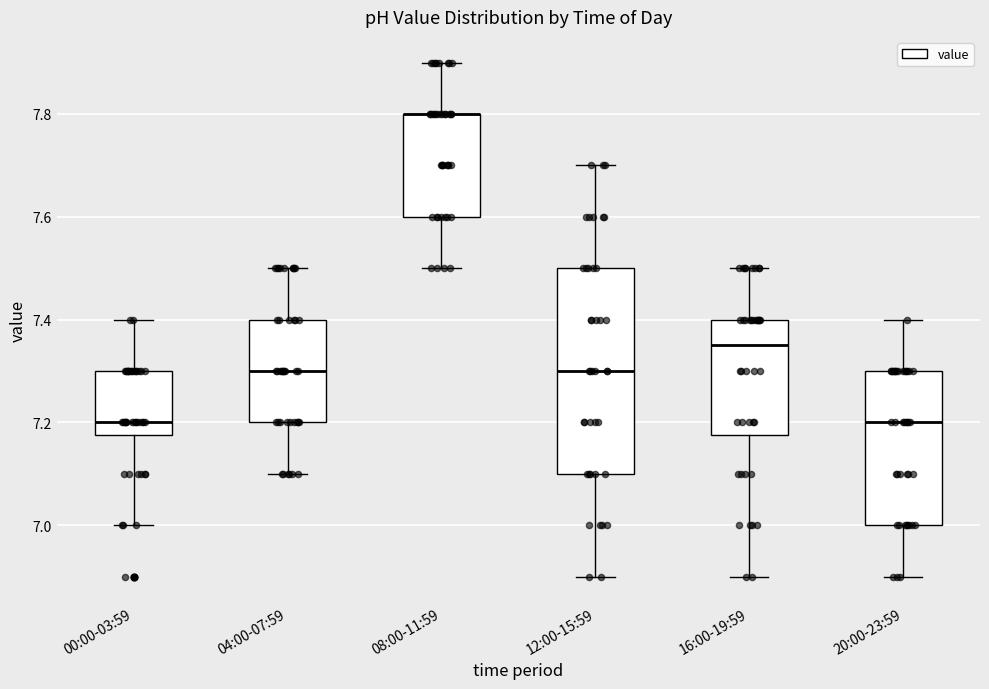

Reading left to right, transcribe this box plot: for each box, give where its median line is, the range the box spans, and where its two whiskers end, as read against the y-axis. The values are not printed on the chart, so give them approximately, as read against the axis.

00:00-03:59: median 7.20, box 7.18 to 7.30, whiskers 7.00 to 7.40
04:00-07:59: median 7.30, box 7.20 to 7.40, whiskers 7.10 to 7.50
08:00-11:59: median 7.80 (drawn on the box's upper edge), box 7.60 to 7.80, whiskers 7.50 to 7.90
12:00-15:59: median 7.30, box 7.10 to 7.50, whiskers 6.90 to 7.70
16:00-19:59: median 7.36, box 7.18 to 7.40, whiskers 6.90 to 7.50
20:00-23:59: median 7.20, box 7.00 to 7.30, whiskers 6.90 to 7.40